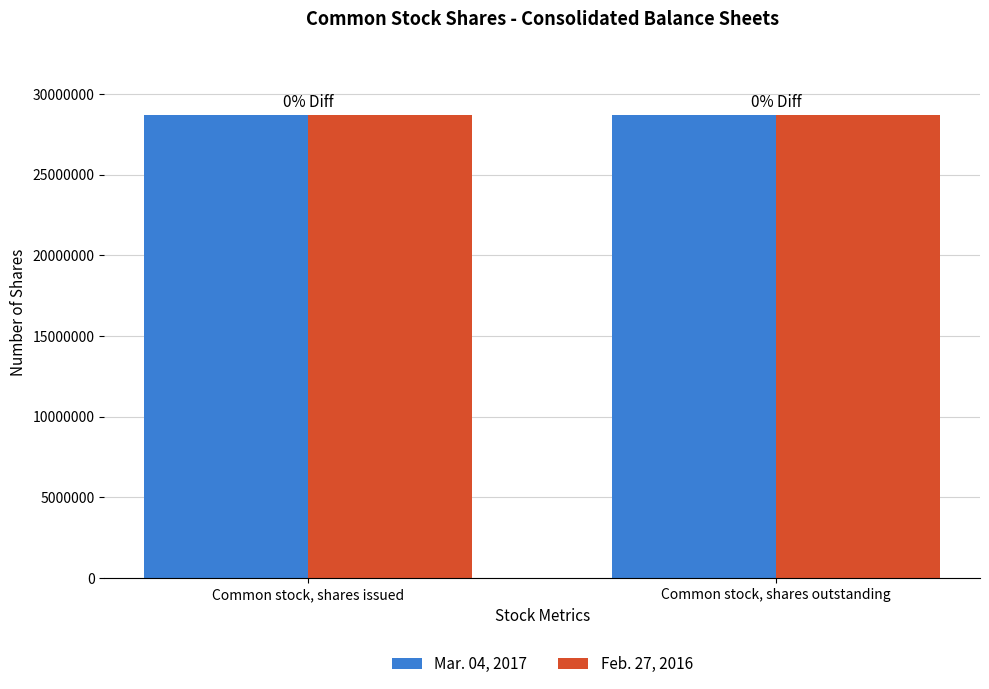

What is the value of the Feb. 27, 2016 bar at the 2nd from the left?

28683948